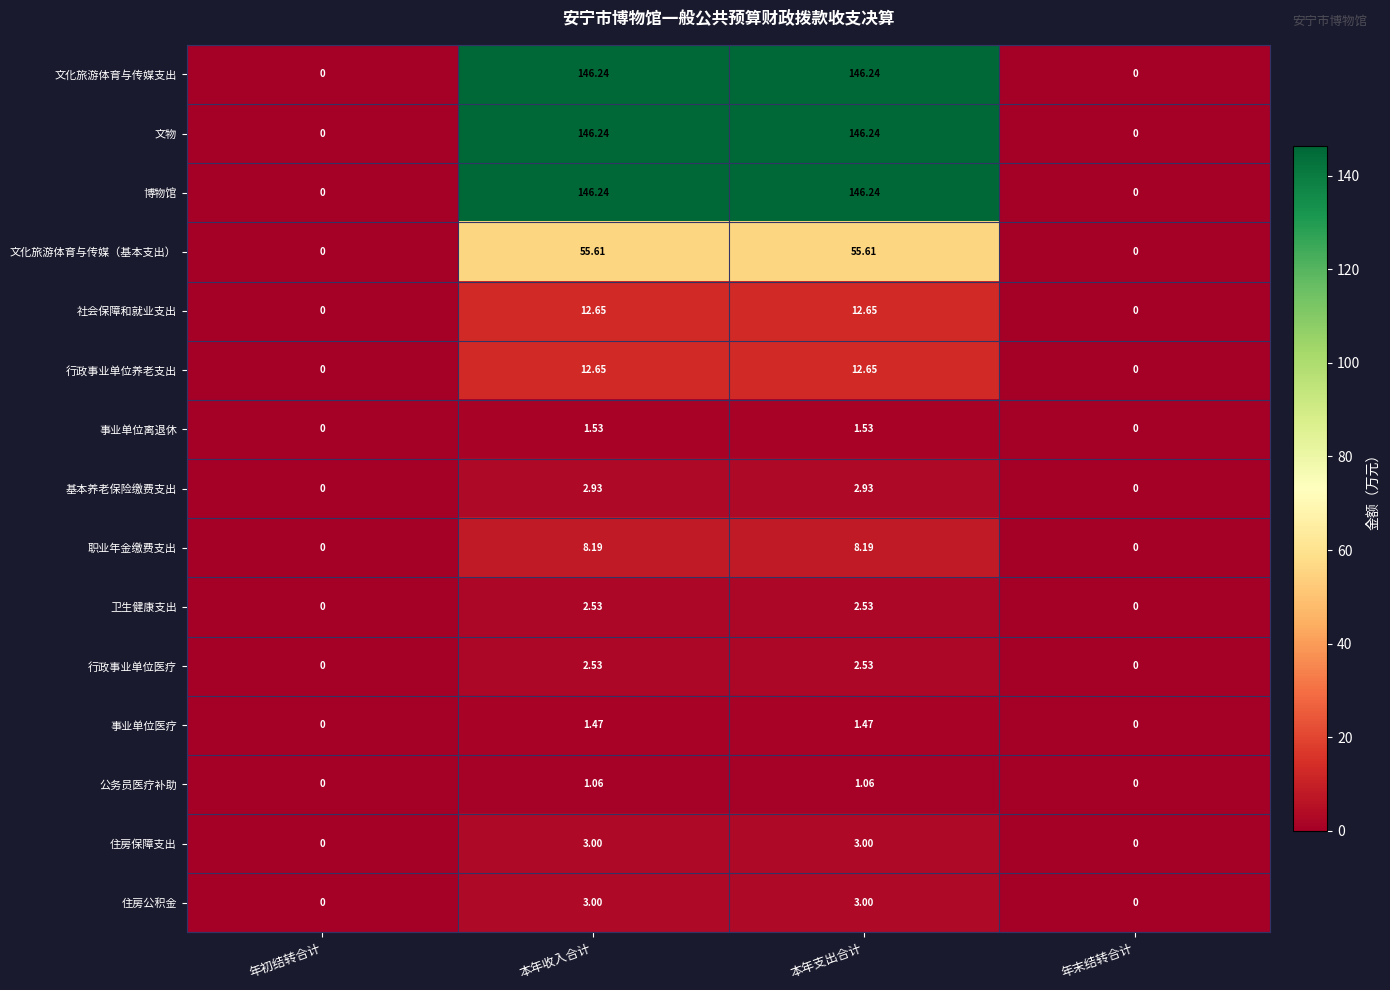

At which label does 文化旅游体育与传媒（基本支出） first exceed 55?

本年收入合计